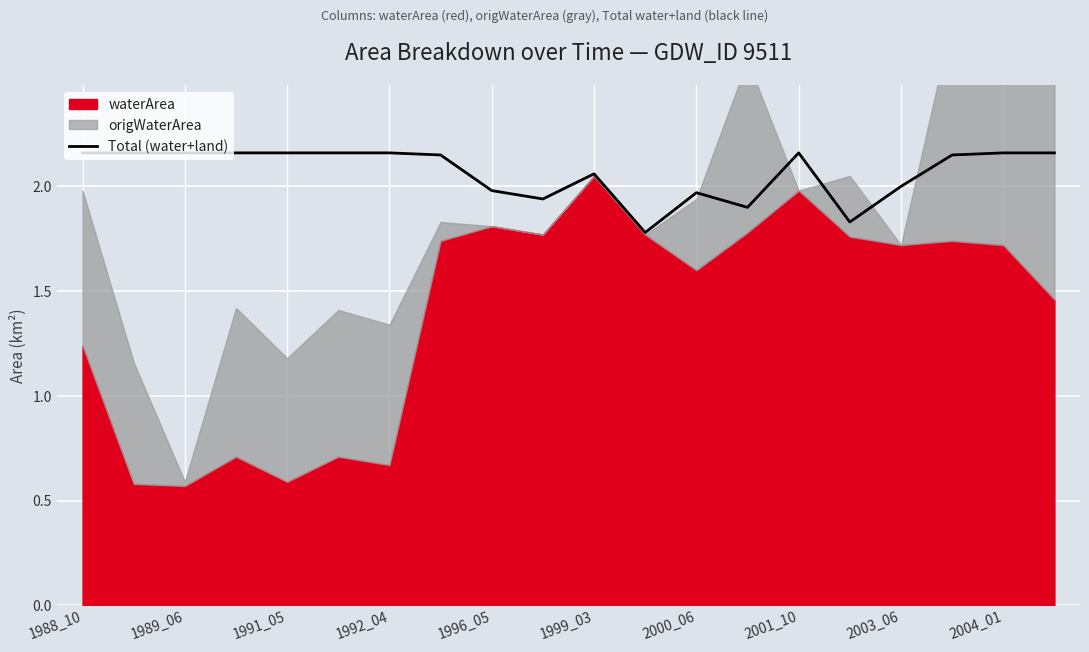

The value of Total (water+land) at 1989_06 is 2.9. True or false?

False